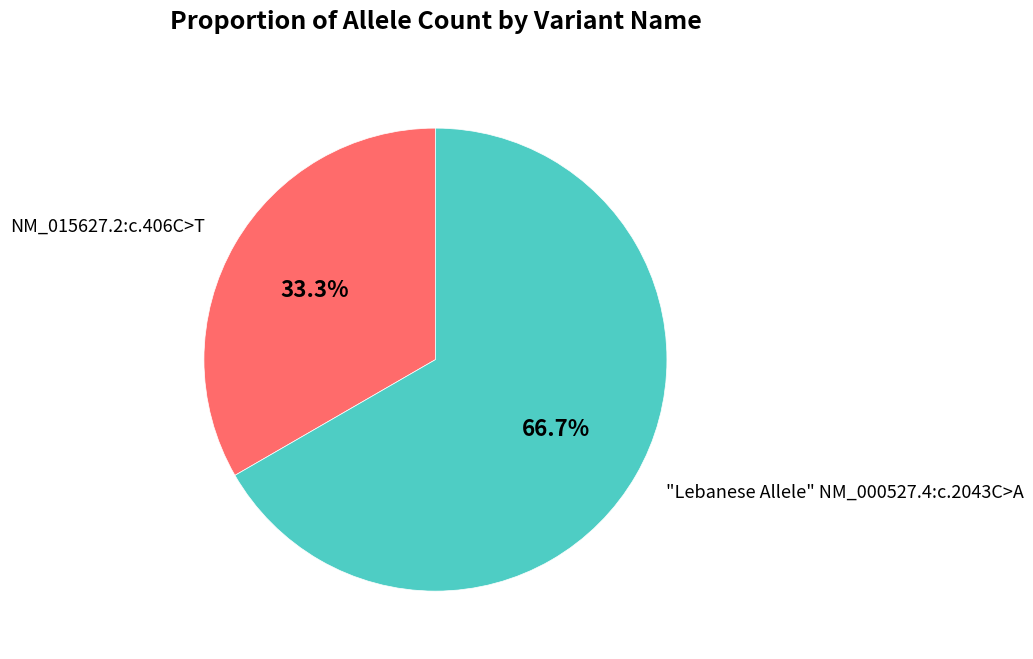

Which has a higher value, "Lebanese Allele" NM_000527.4:c.2043C>A or NM_015627.2:c.406C>T?

"Lebanese Allele" NM_000527.4:c.2043C>A